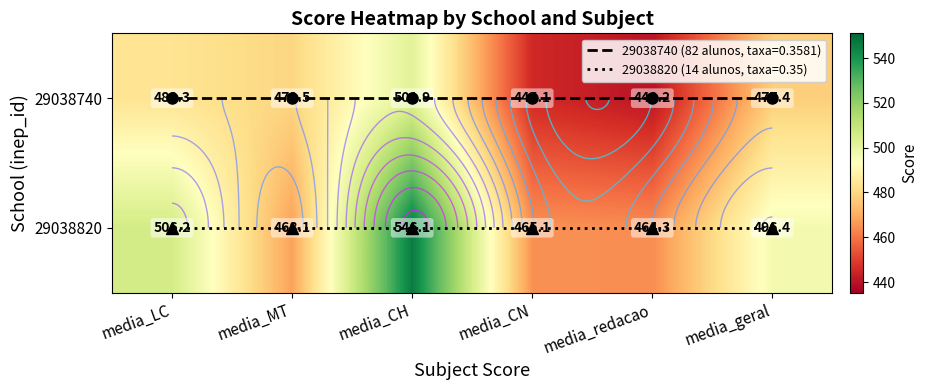

What is the approximate value of 29038820 at media_LC?

506.2